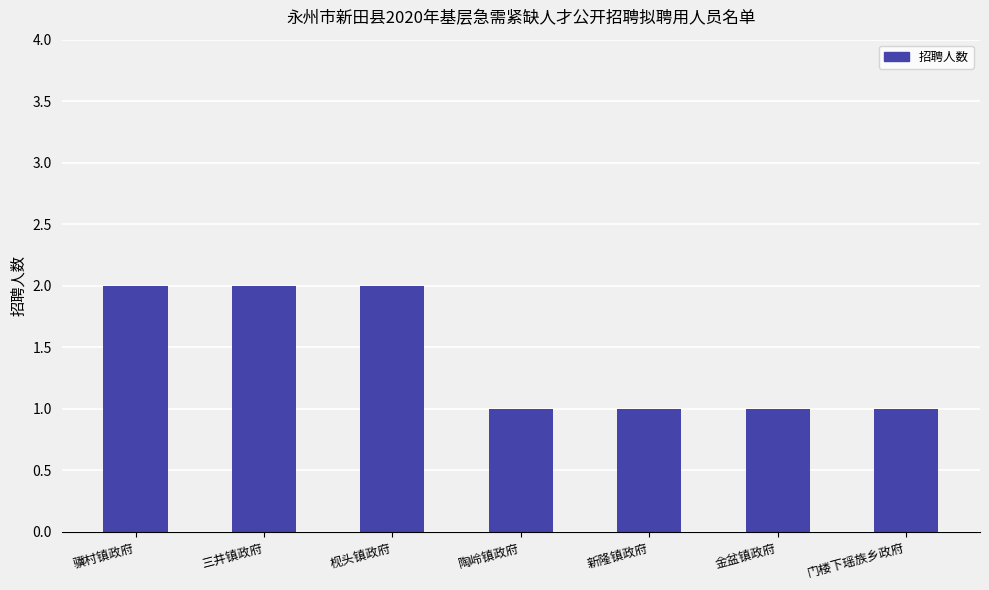

The value at 三井镇政府 is 1. True or false?

False